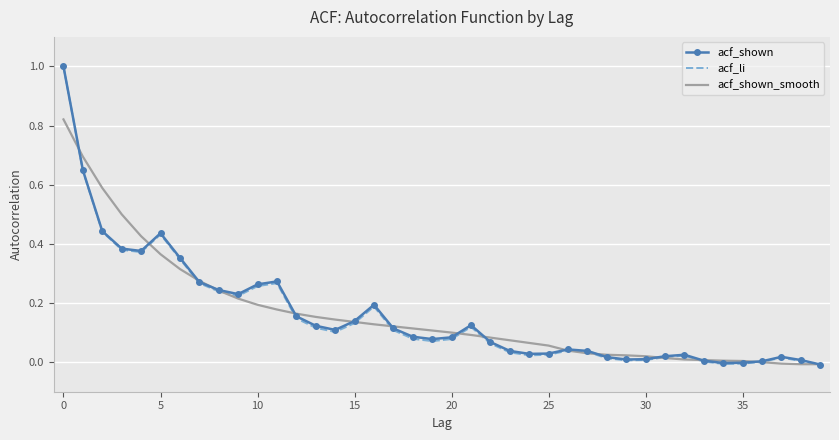

Which series has the widest spread of values?

acf_li